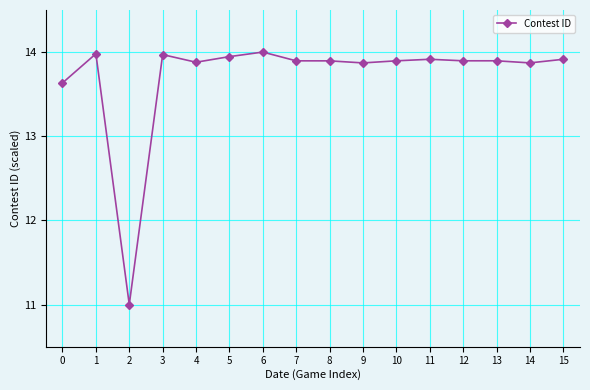

Where is the first local maximum?

1